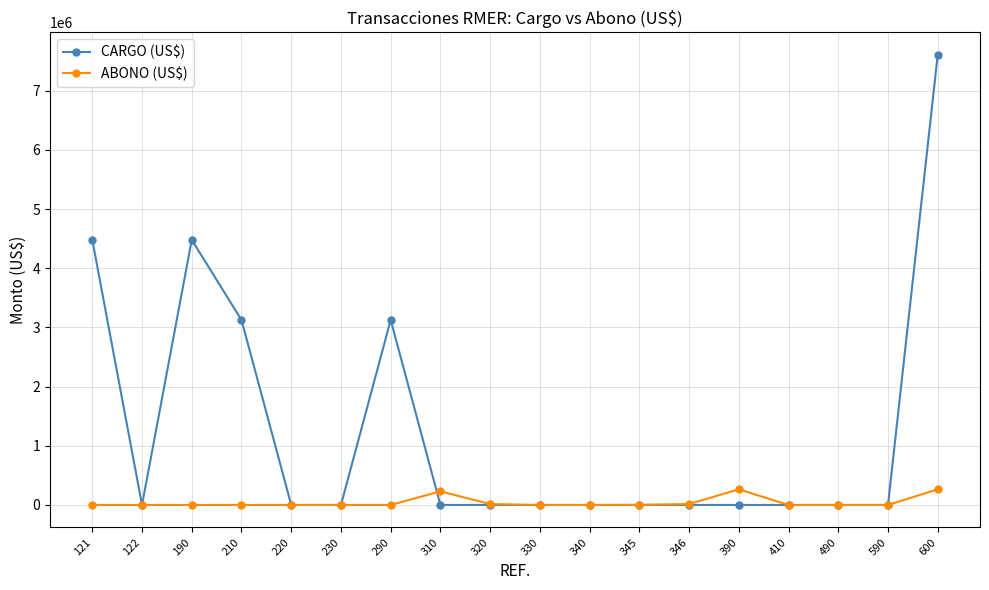

What is the total value across all series at 310?

230479.5